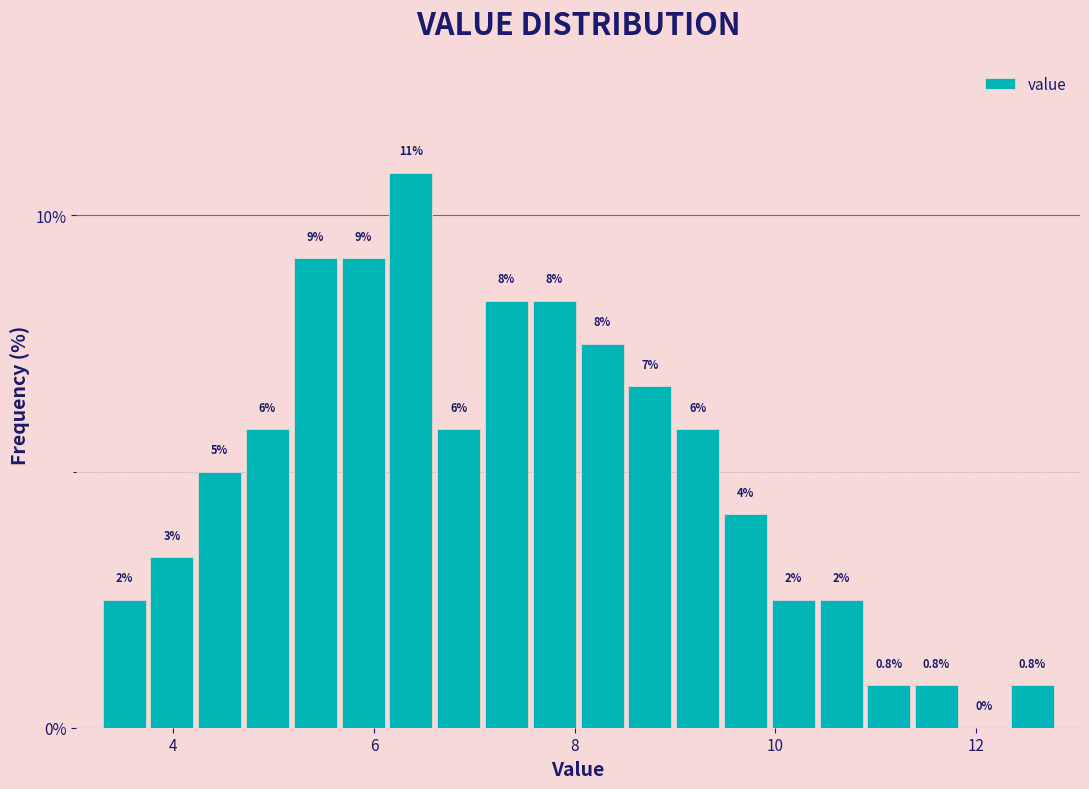

Read against the x-axis, roughly where is the centre of the tallest bar?

6.4